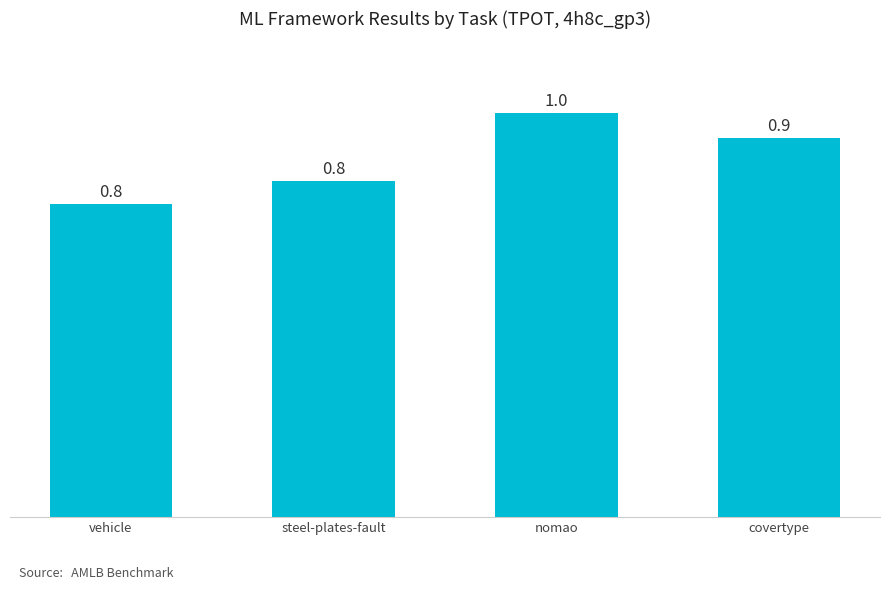

Count the number of data series in this chart.

1